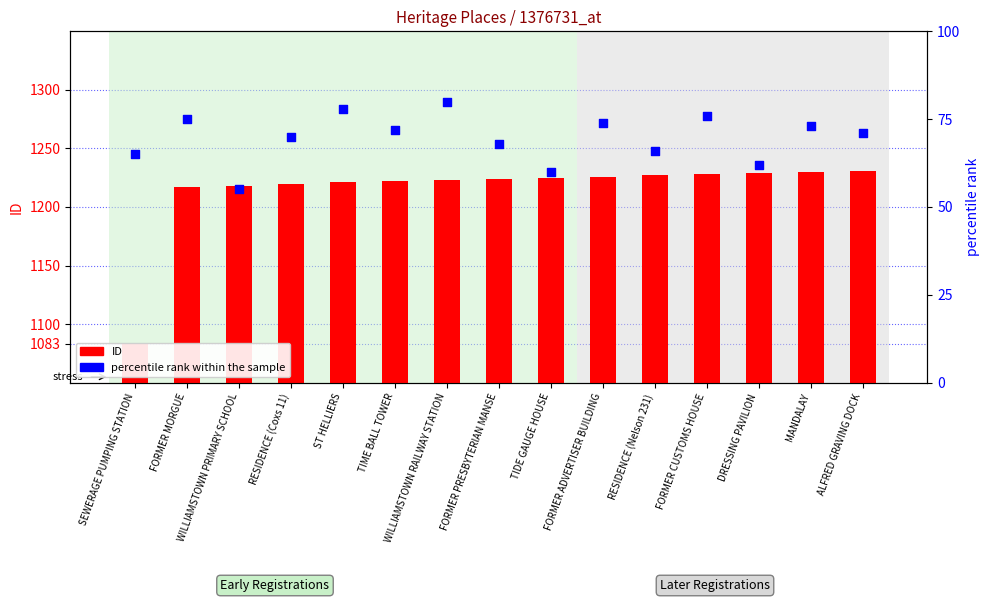

At how many categories does at least one series exceed 899?

15